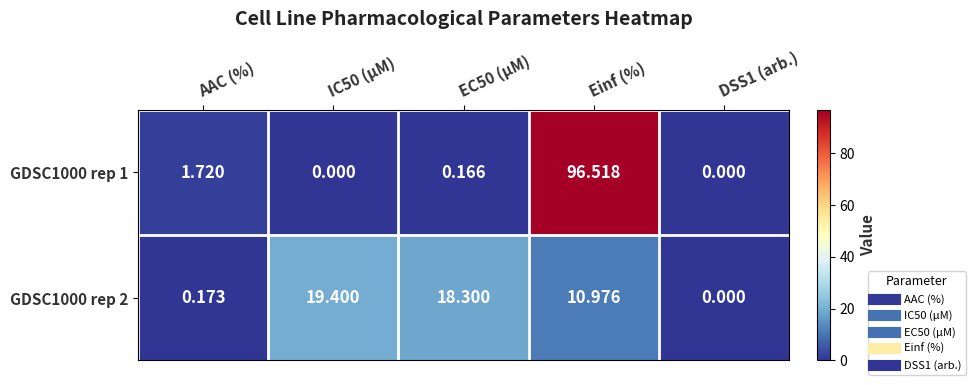

What is the total value across all series at Einf (%)?

107.5